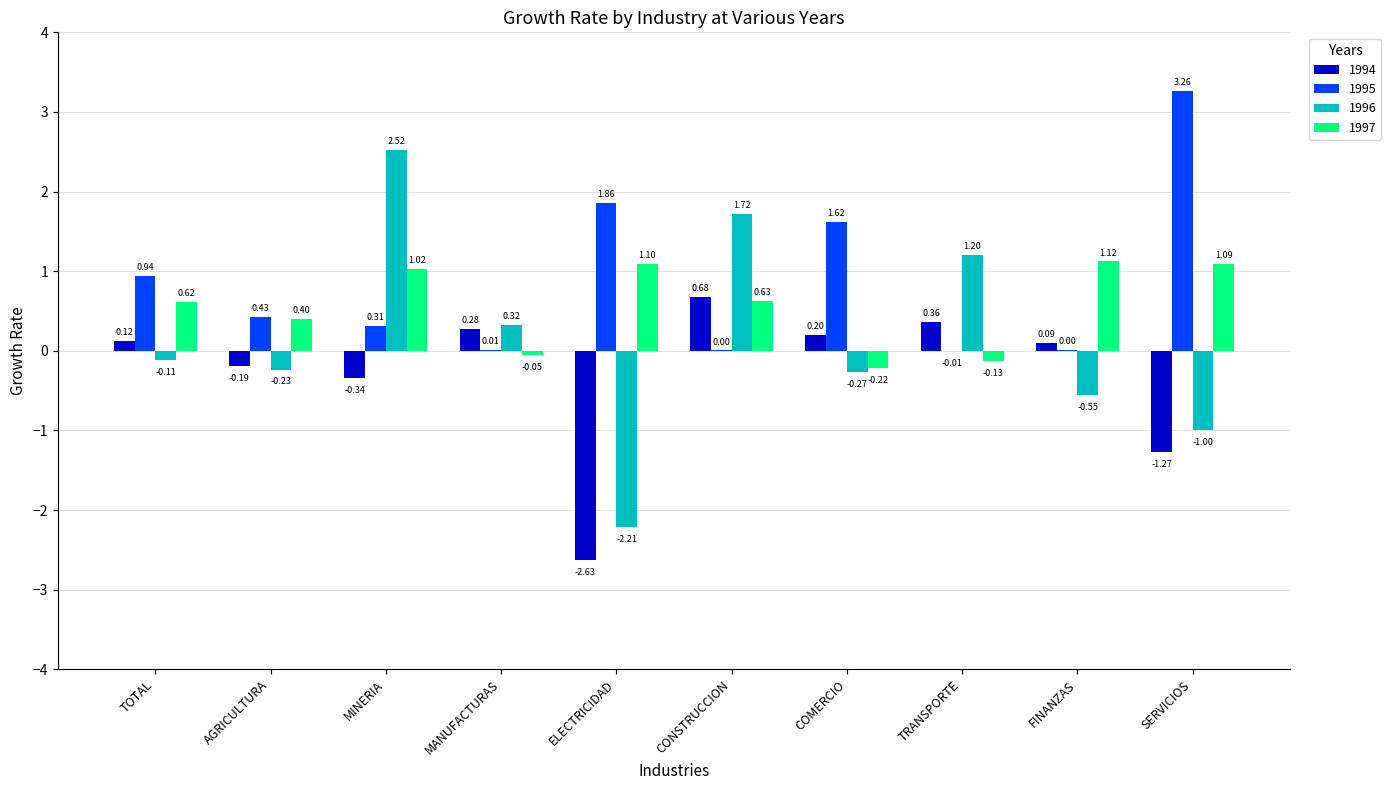

Where is 1997 nearest to the value 0?

MANUFACTURAS